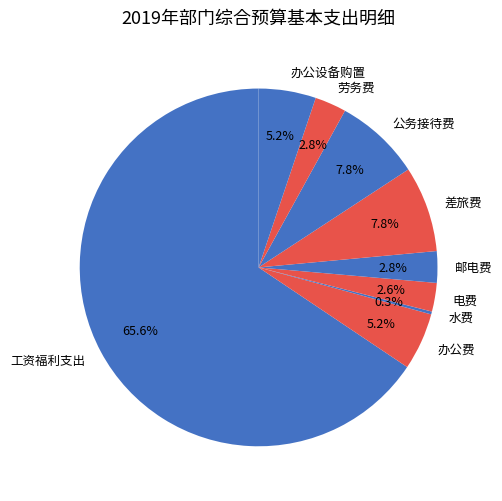

Between 劳务费 and 公务接待费, which is larger?

公务接待费